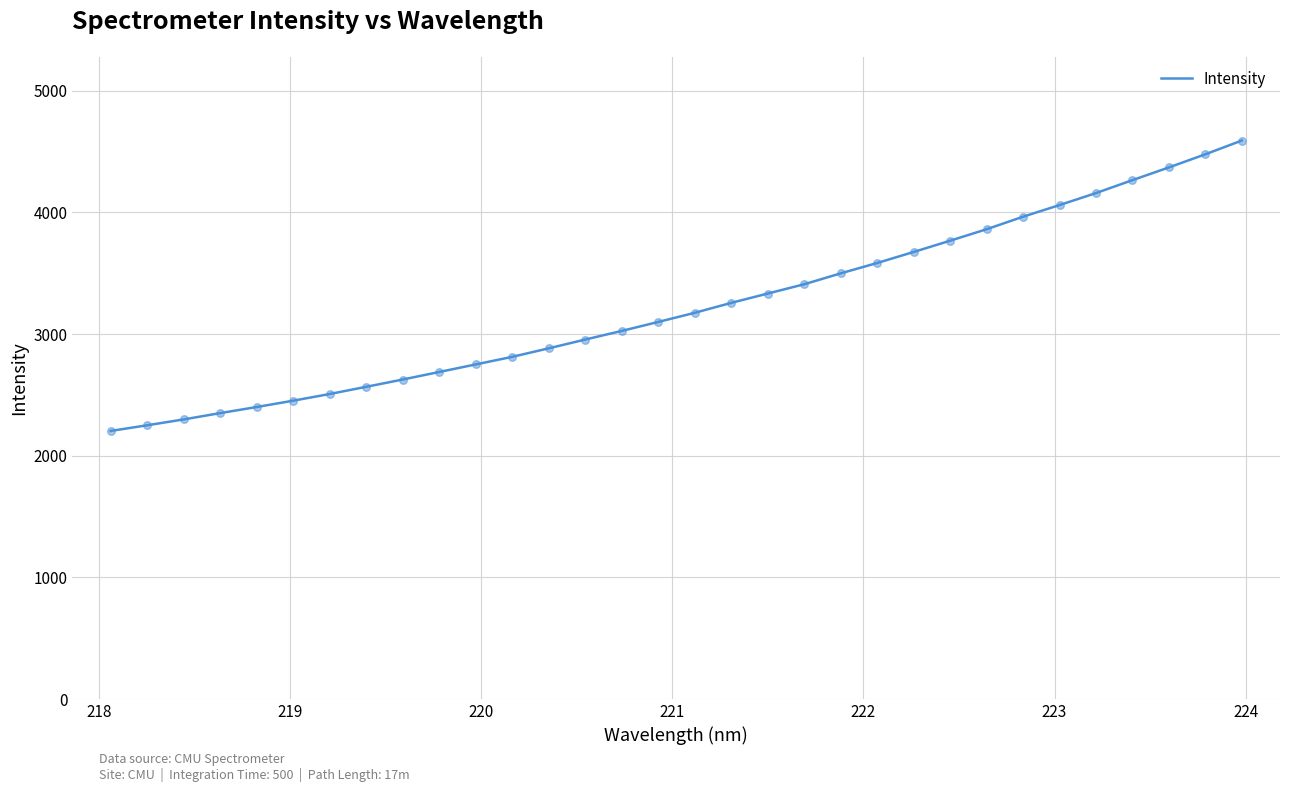

What is the minimum value shown in the chart?

2203.2